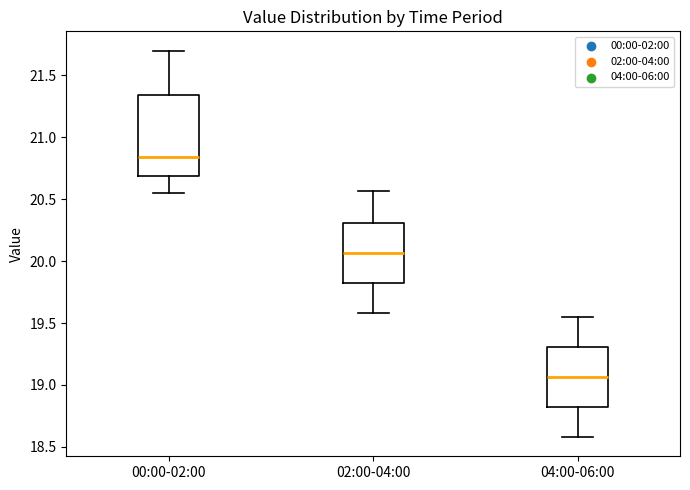

Comparing the boxes themselves (not the whiskers), which one is the tallest?

00:00-02:00